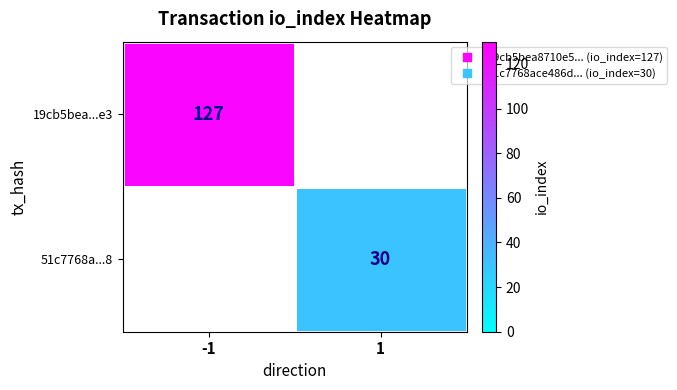

How many data points does each series have?

2